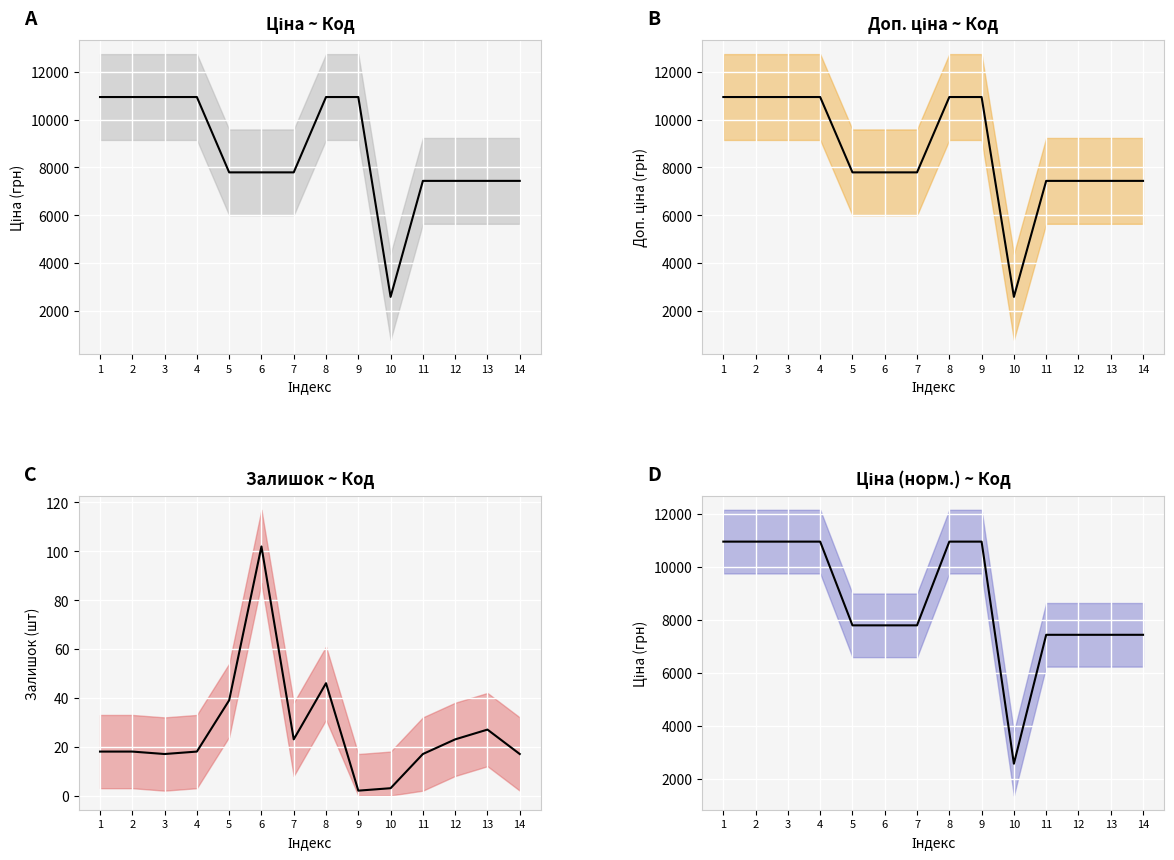

True or false: Доп. ціна has a value of 10952.0 at 8.

True